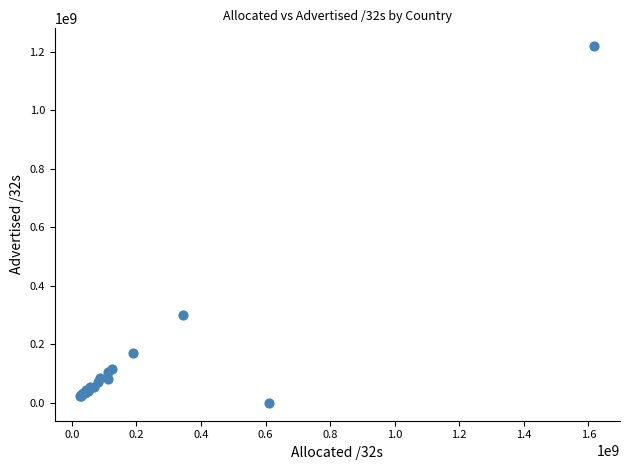

What Y value in the scatter plot is closest to 609680192?

299287296